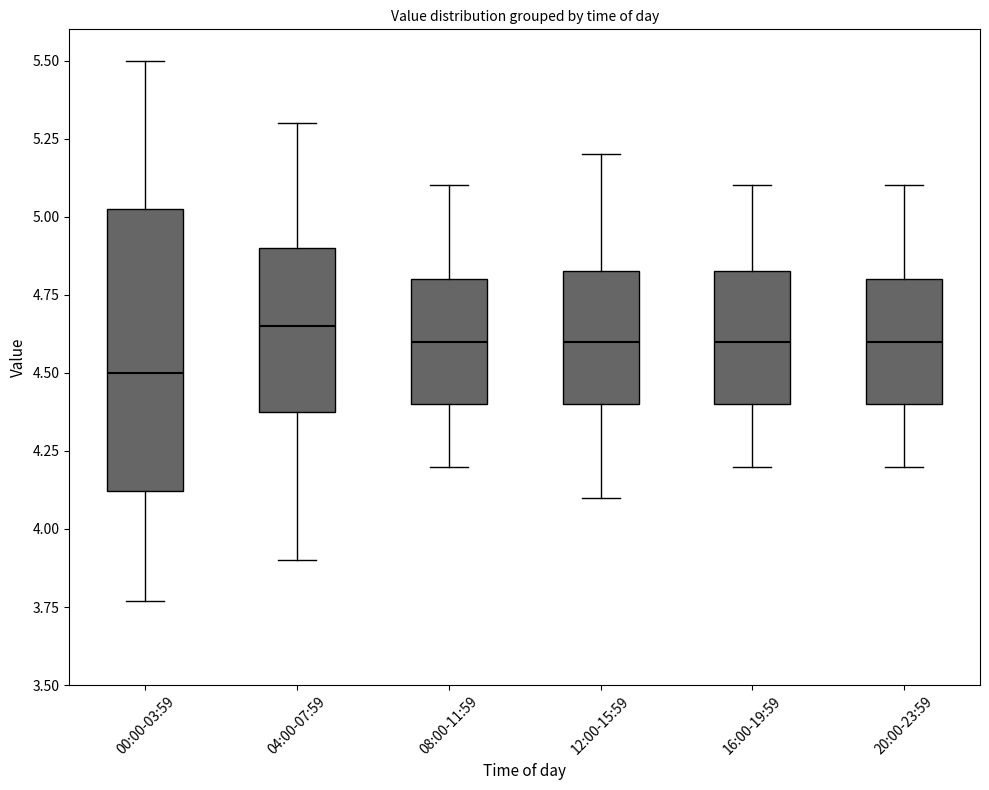

Where does the lower whisker of the box for 08:00-11:59 end on the y-axis? The values are not printed on the chart, so give them approximately, as read against the axis.

4.20